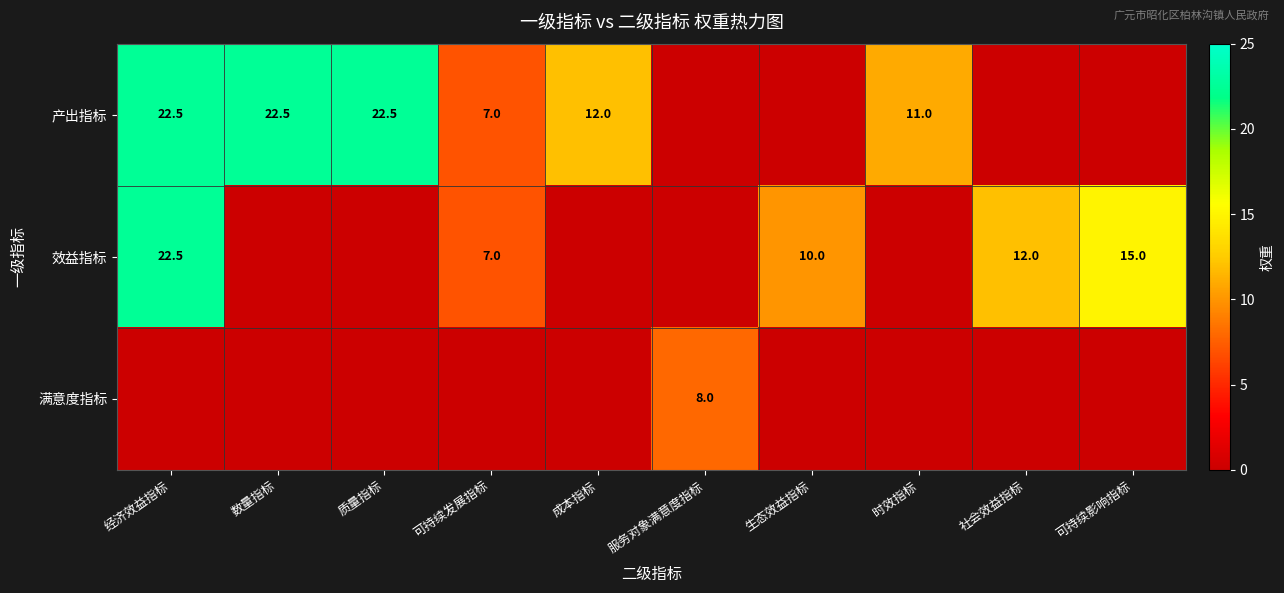

True or false: 产出指标 has a value of 7.0 at 可持续发展指标.

True